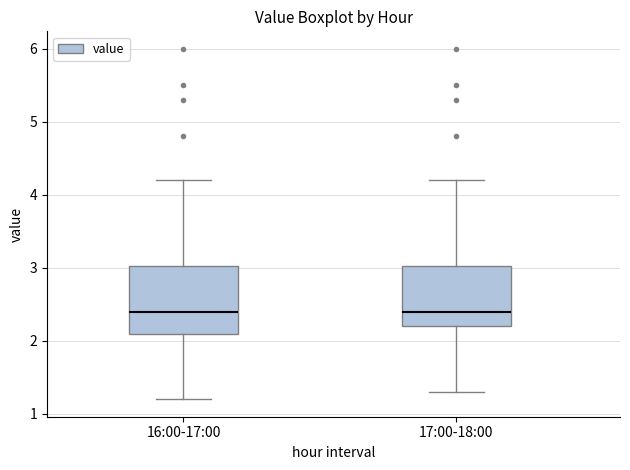

Which box is the tallest, from its lower edge to its upper edge?

16:00-17:00